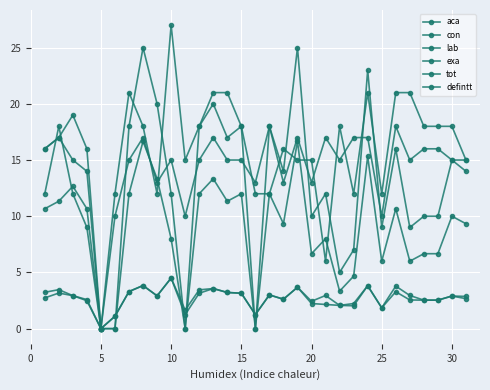

Which series has the widest spread of values?

exa